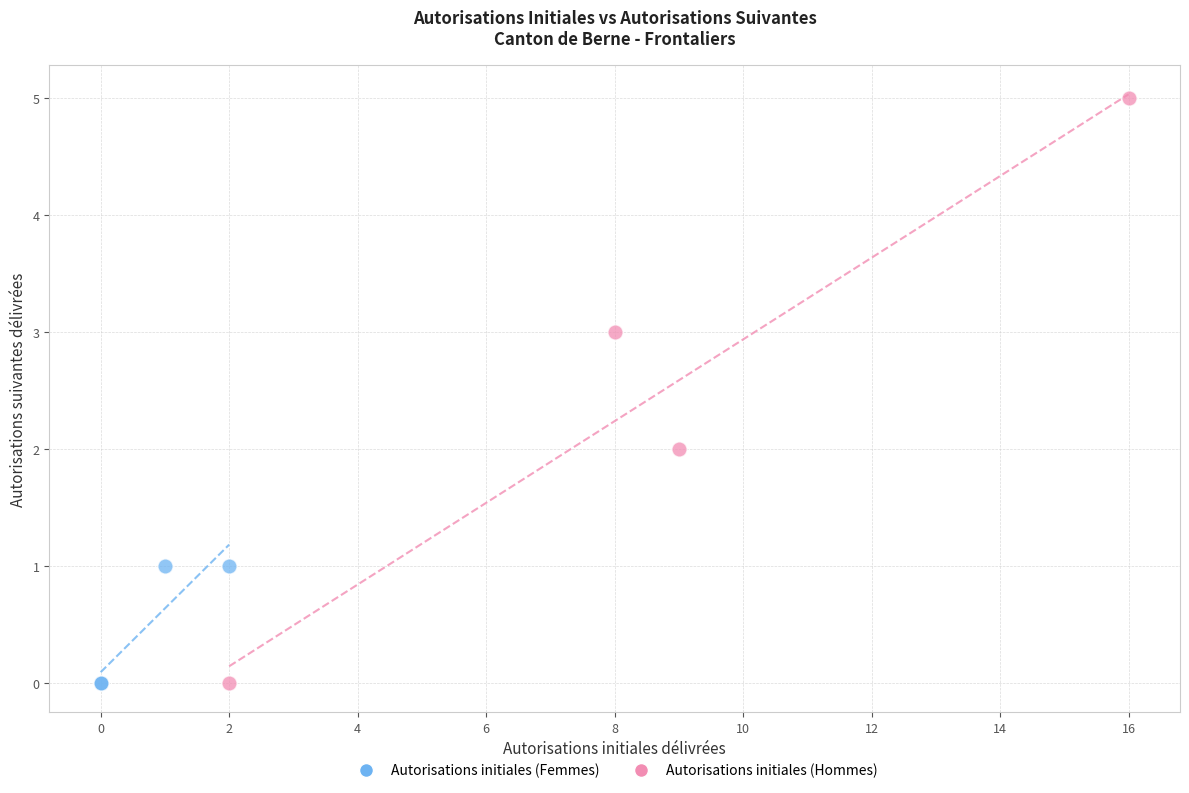

Which series contains the highest Y value?

Autorisations initiales (Hommes)